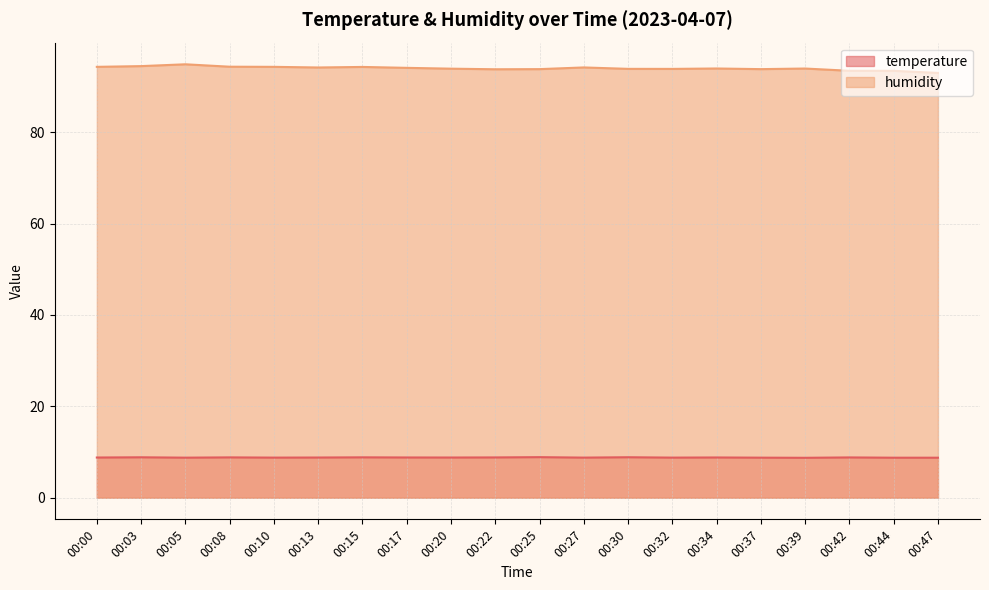

True or false: temperature and humidity cross at least once.

False